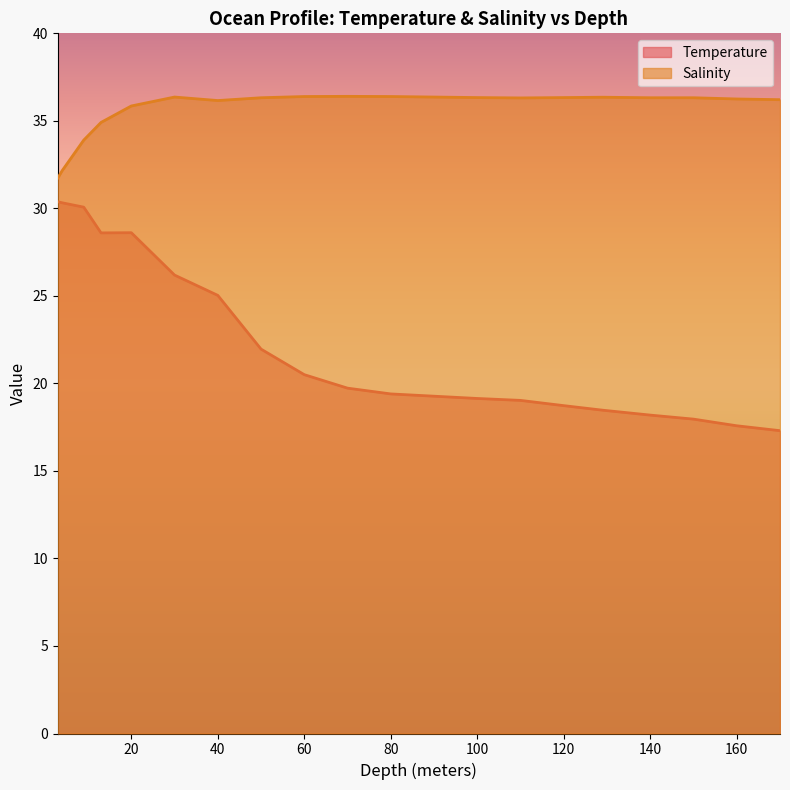

At which label does Temperature reach its peak?

3.0